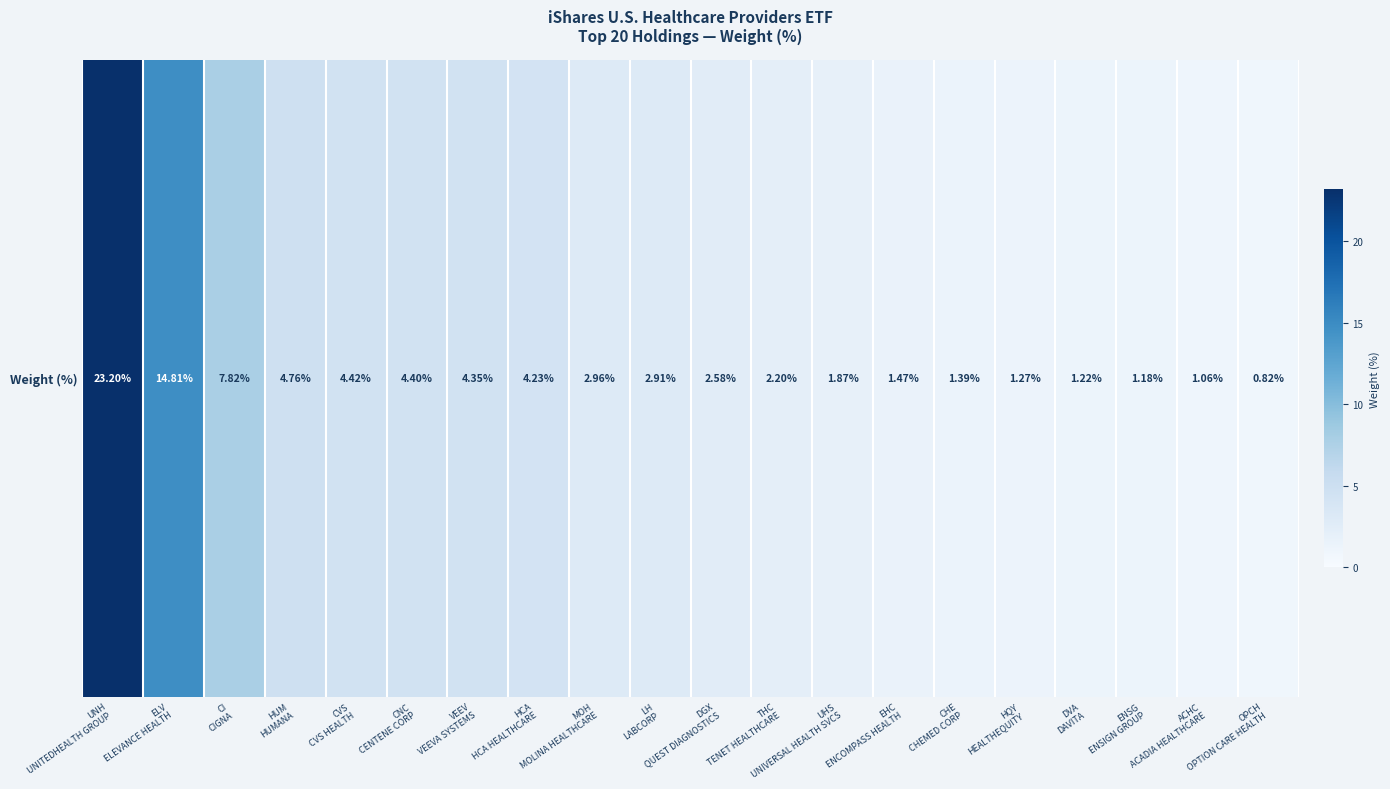

What is the greatest value displayed?

23.2